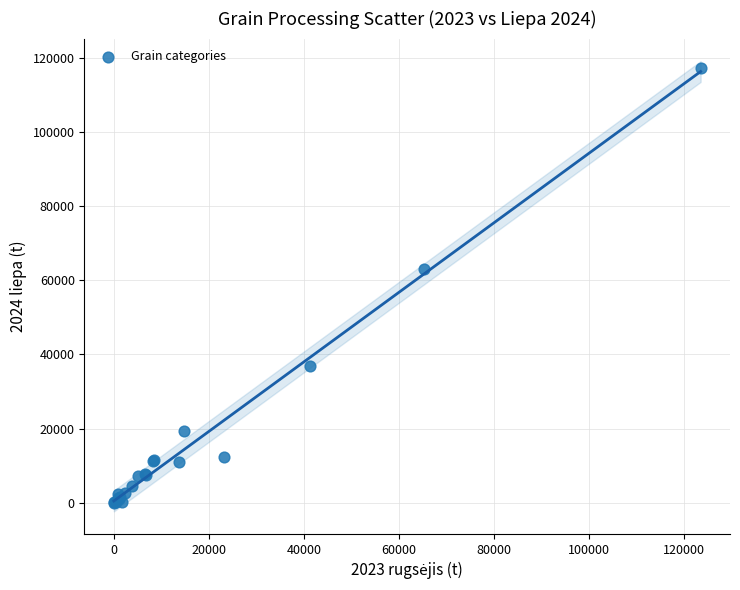

What Y value in the scatter plot is closest to 58635?

63150.7